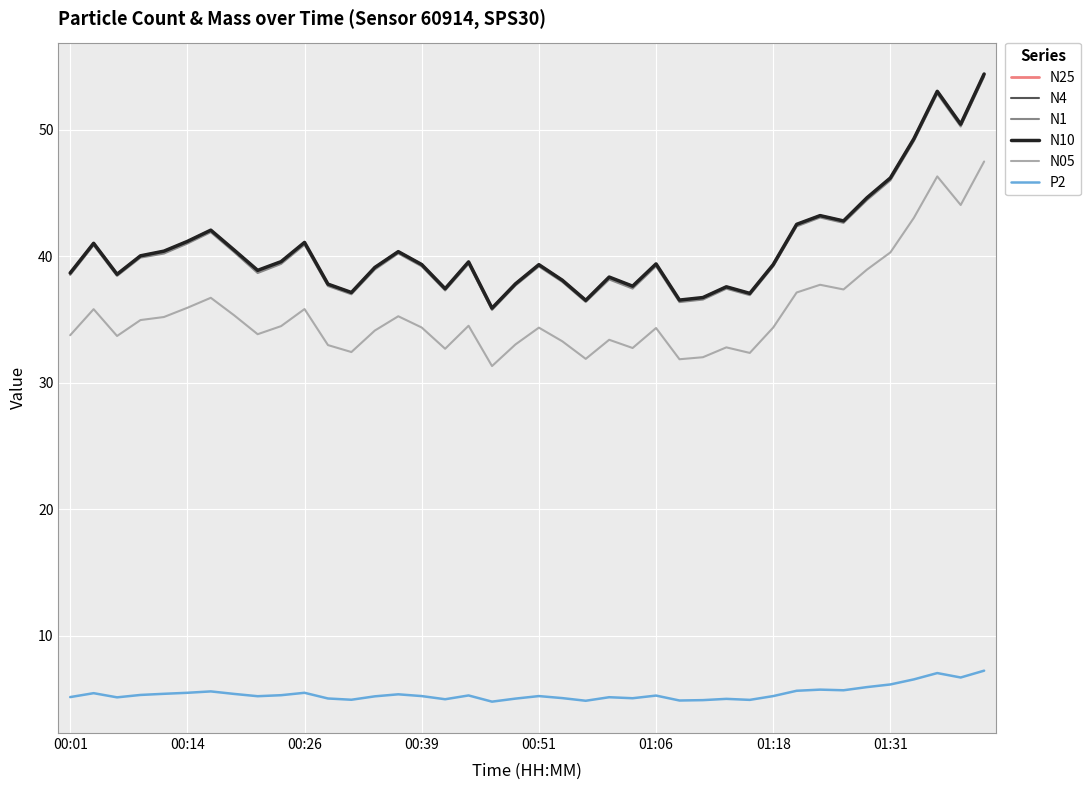

True or false: N1 and N05 intersect in this chart.

False